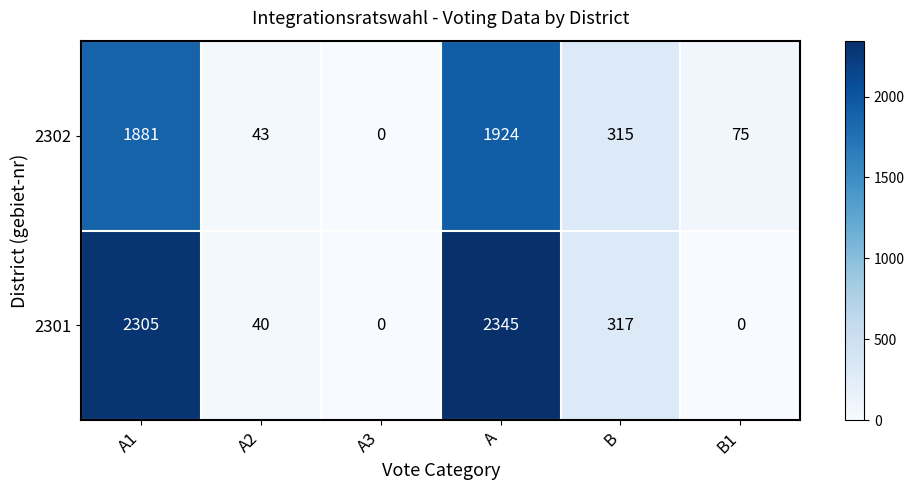

At how many categories does at least one series exceed 1700?

2